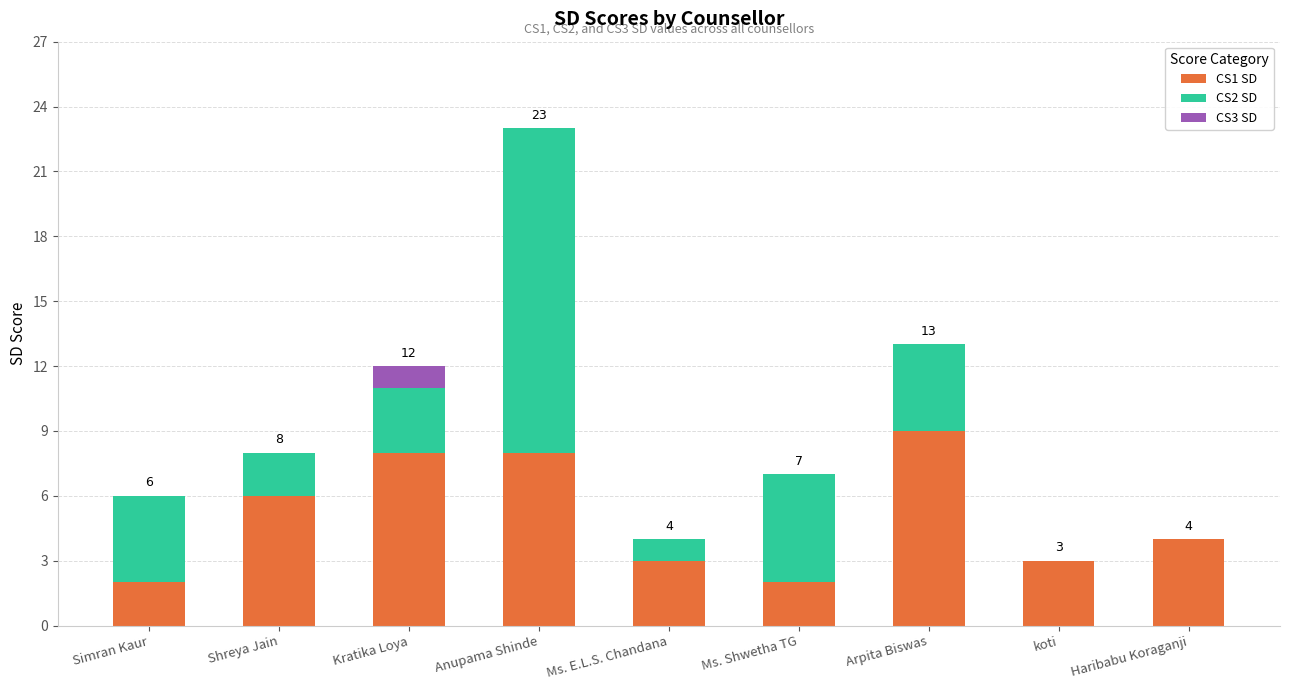

What is the difference between the CS1 SD values at Kratika Loya and Simran Kaur?

6